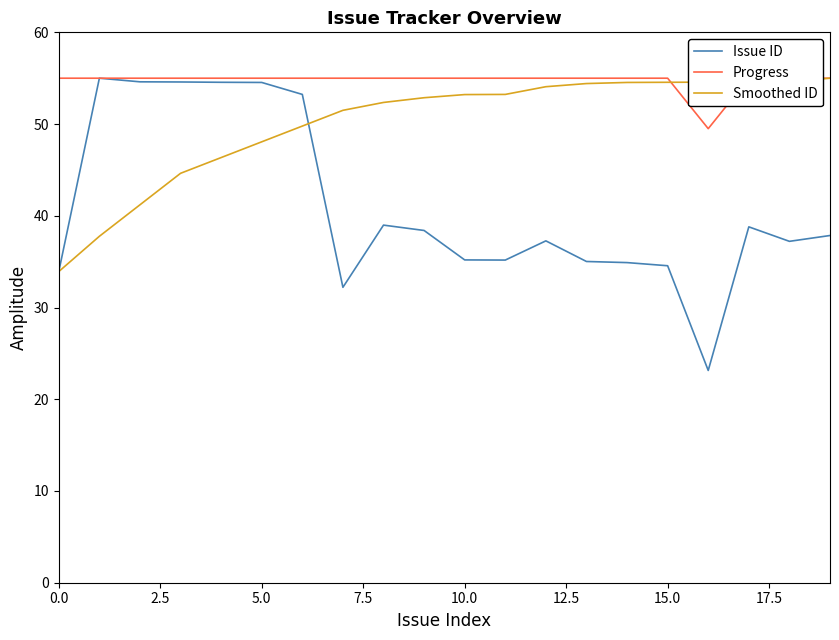

What is the highest value of the Smoothed ID series?

55.0